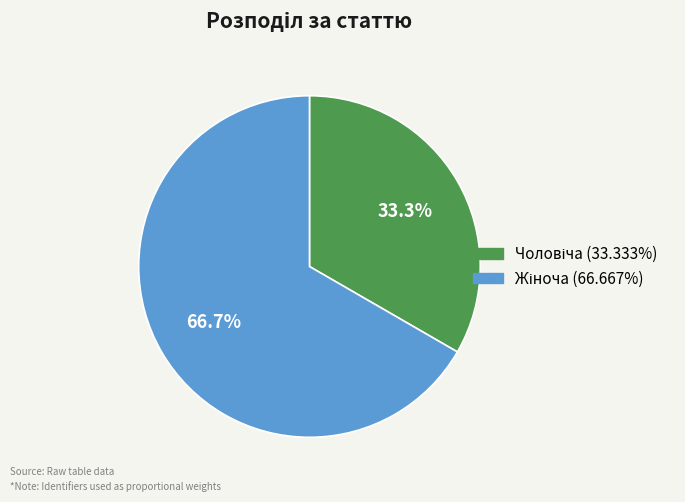

Is there a majority slice in this chart?

Yes